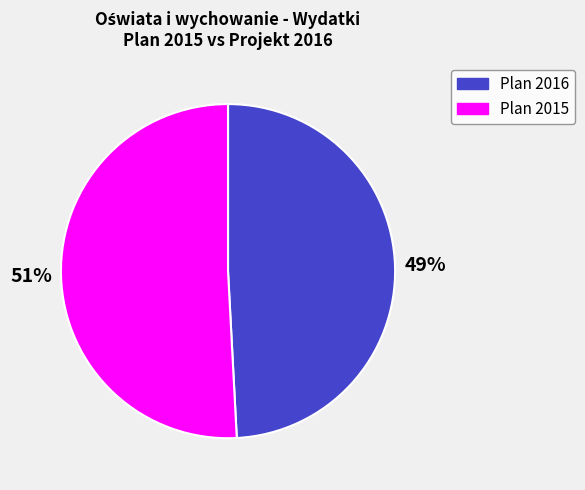

Count the number of slices in the pie.

2